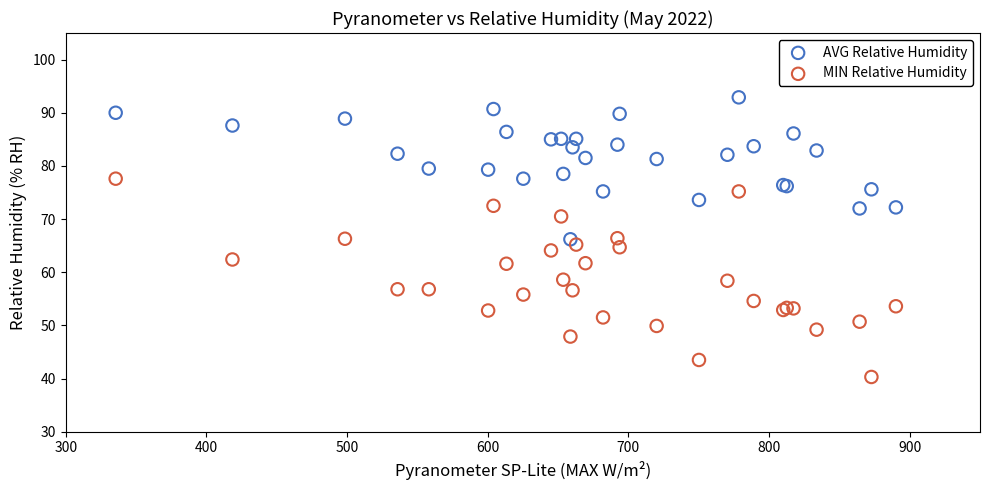

Which series reaches the maximum Y coordinate?

AVG Relative Humidity